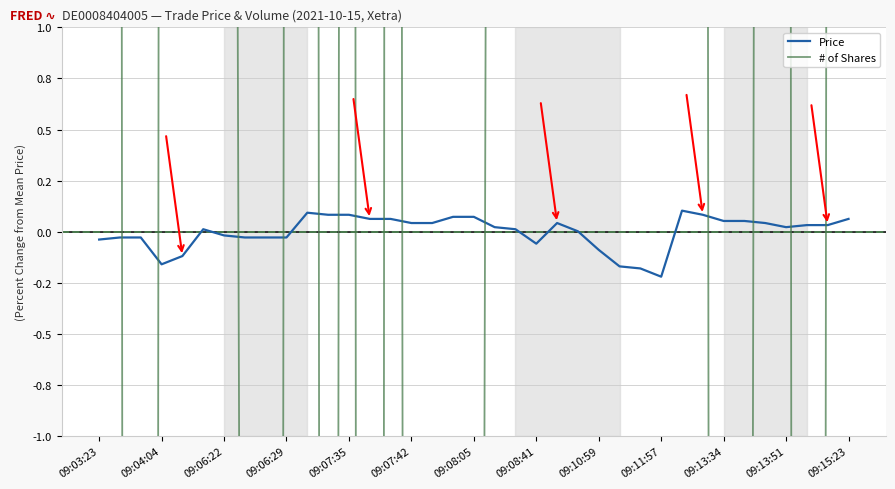

Reading left to right, what are all the values shown in this chart?

Price: -0.0	-0.0	-0.0	-0.2	-0.1	0.0	-0.0	-0.0	-0.0	-0.0	0.1	0.1	0.1	0.1	0.1	0.0	0.0	0.1	0.1	0.0	0.0	-0.1	0.0	0.0	-0.1	-0.2	-0.2	-0.2	0.1	0.1	0.1	0.1	0.0	0.0	0.0	0.0	0.1
# of Shares: 21.8	9.3	-84.9	15.5	15.5	28.9	20.9	-9.3	-66.2	11.1	49.3	-39.6	38.7	-81.3	36.9	-28.9	-48.5	-72.4	-19.1	16.4	27.1	33.3	12.9	60.9	12.0	29.8	18.2	24.4	12.0	20.0	-56.4	-20.9	28.0	22.7	-72.4	6.7	28.0